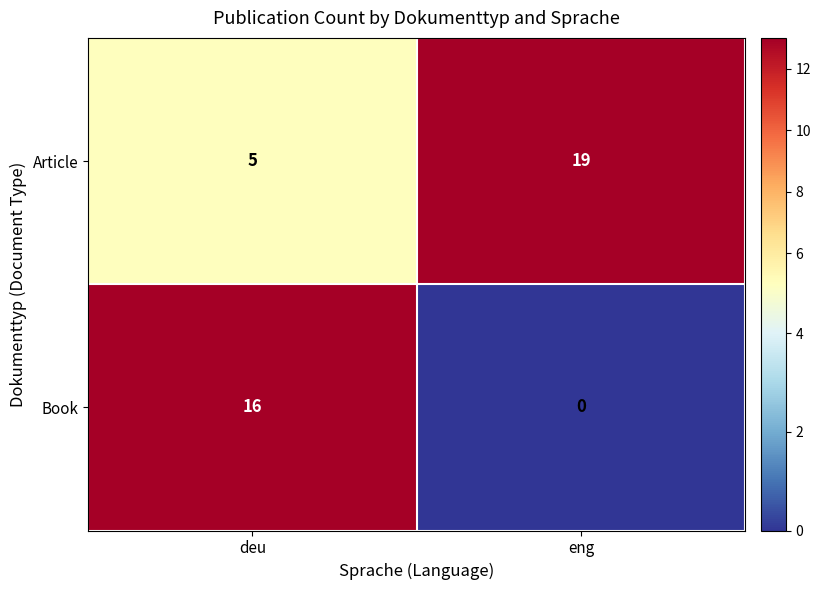

Is the value of Article at deu greater than the value of Book at deu?

No